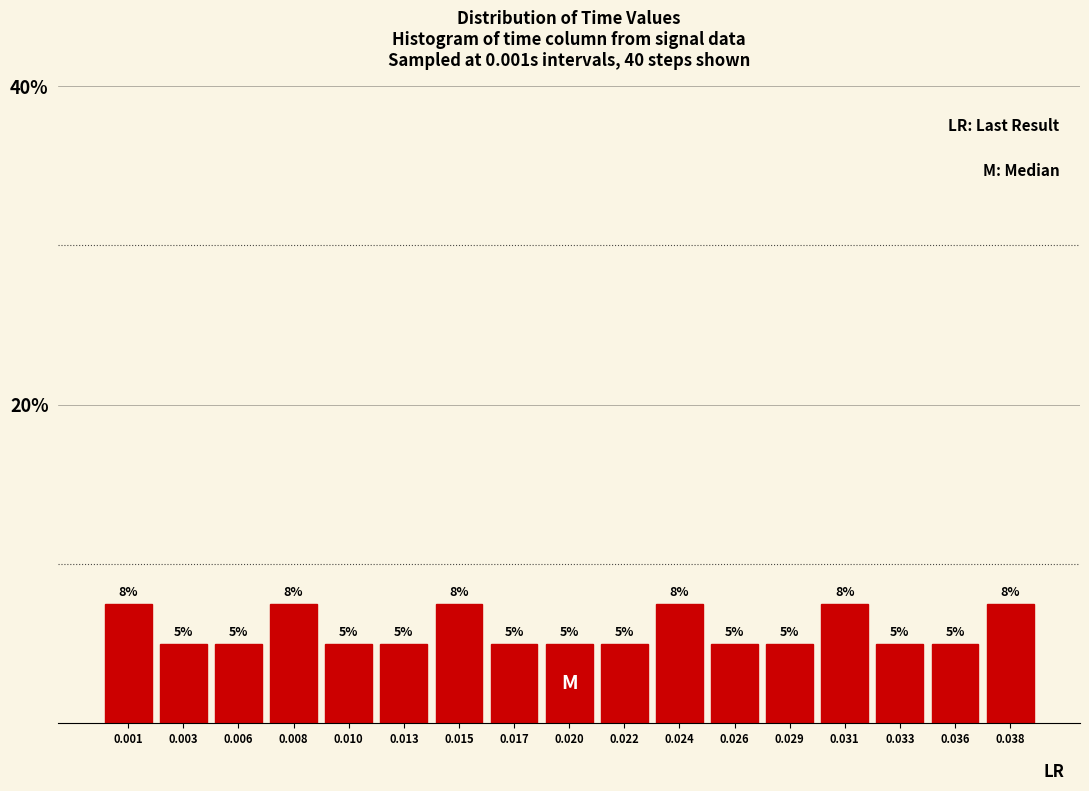

Is it true that the value at 0.015 is 7.5?

True